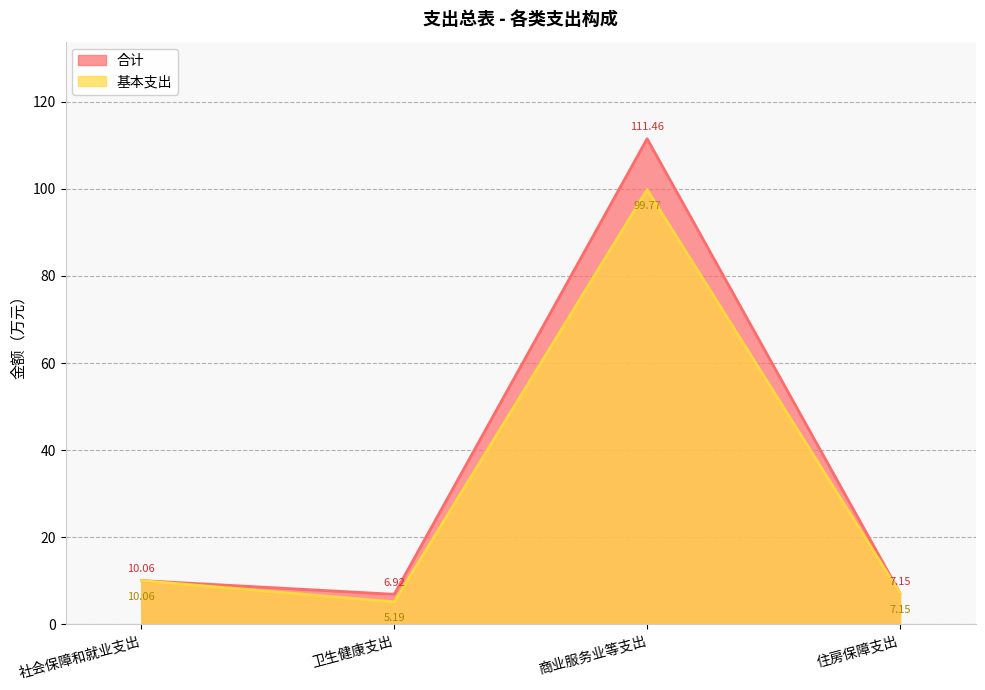

What is the maximum value shown in the chart?

111.5